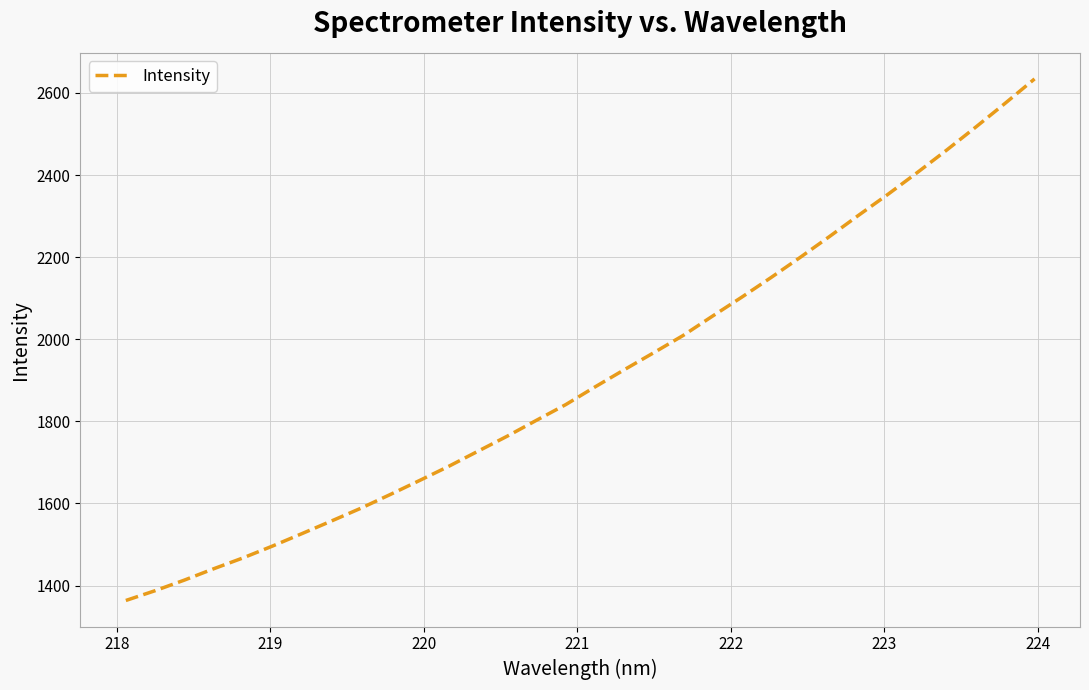

What is the maximum value shown in the chart?

2634.2